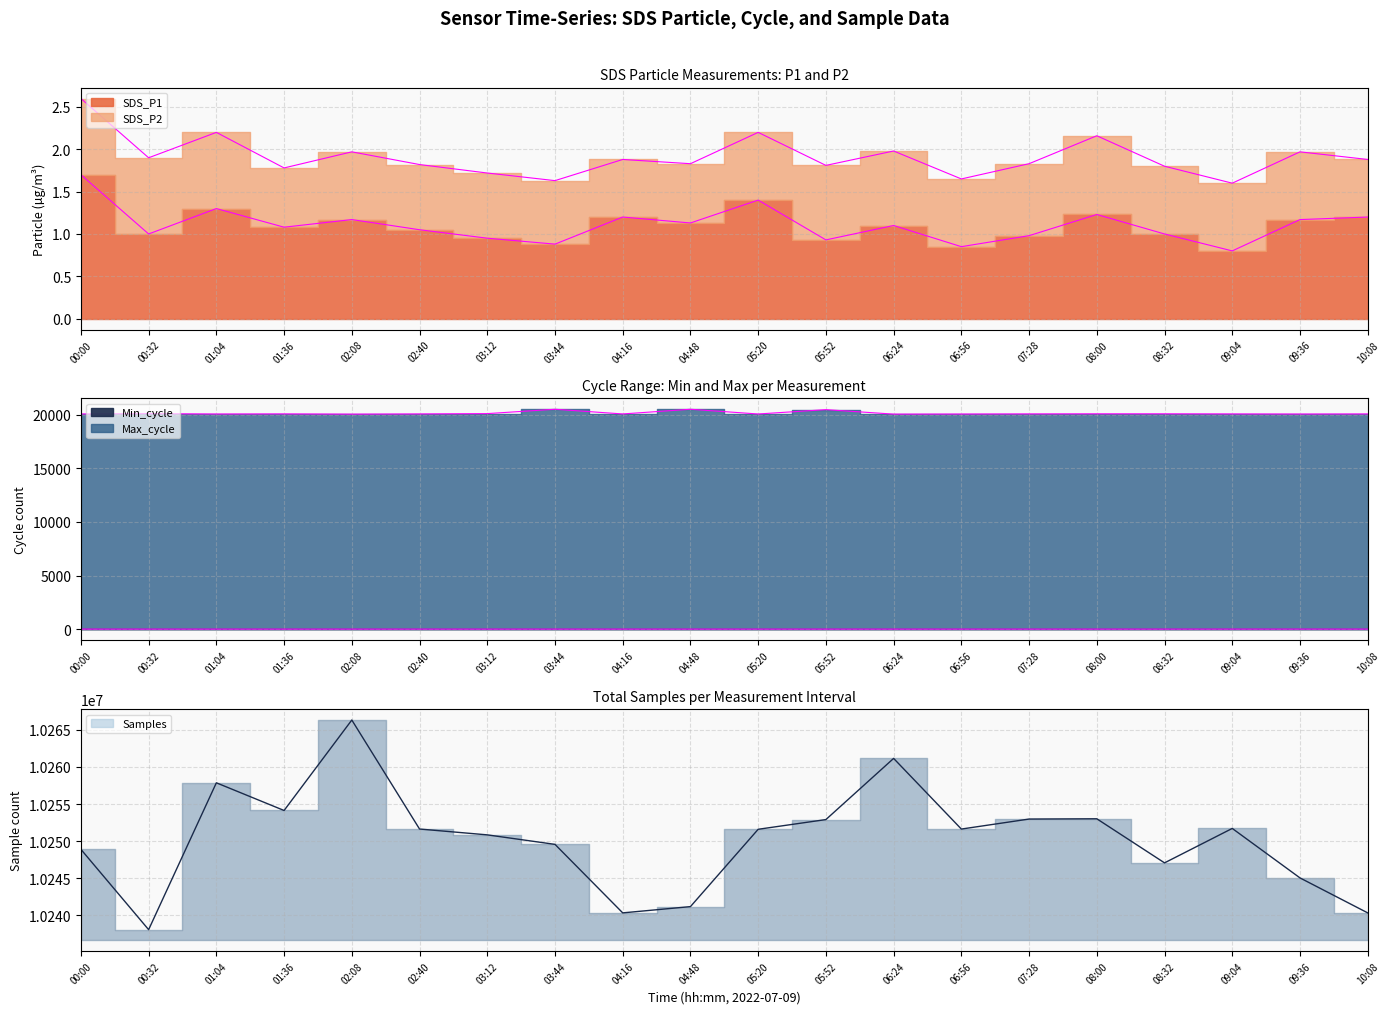

True or false: Samples and Max_cycle intersect in this chart.

False